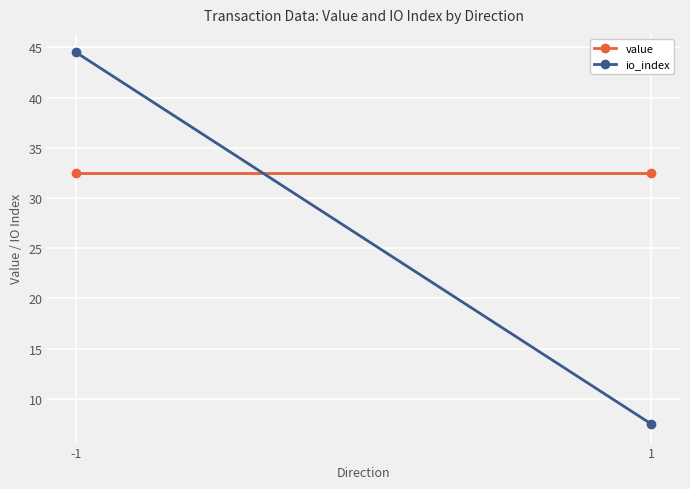

Reading left to right, list all the values displayed in this chart.

value: 32.5	32.5
io_index: 44.5	7.5